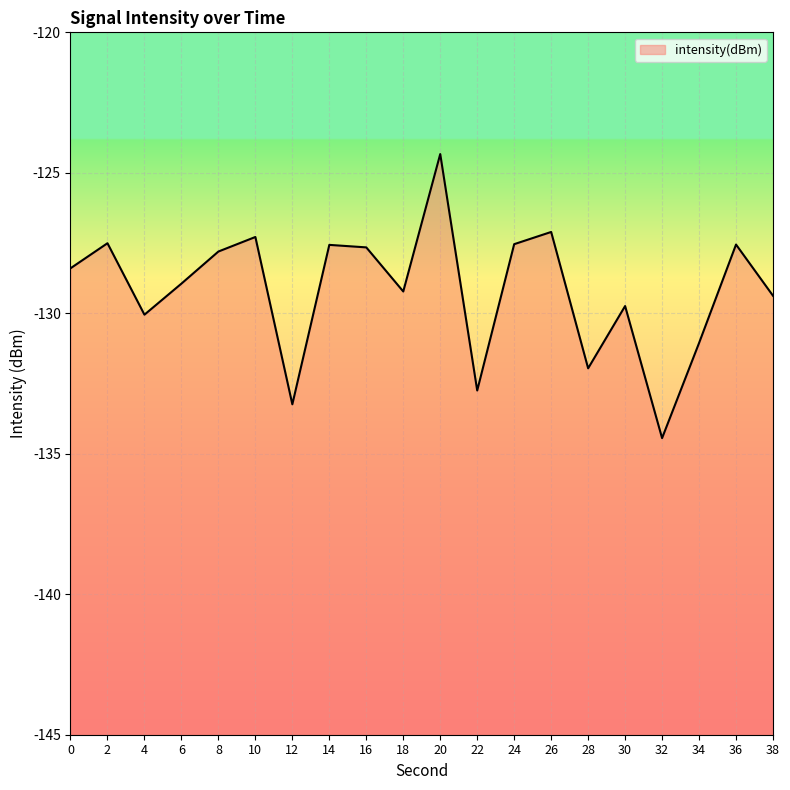

Reading right to left, list all the values displayed in this chart.

38=-129.4	36=-127.6	34=-131.1	32=-134.4	30=-129.7	28=-132.0	26=-127.1	24=-127.5	22=-132.7	20=-124.3	18=-129.2	16=-127.7	14=-127.6	12=-133.2	10=-127.3	8=-127.8	6=-128.9	4=-130.0	2=-127.5	0=-128.4